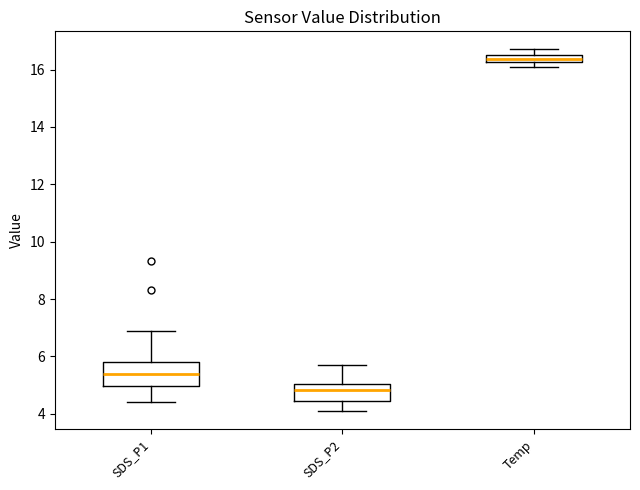

Where does the median line of the box for SDS_P1 sit on the y-axis? The values are not printed on the chart, so give them approximately, as read against the axis.

5.4